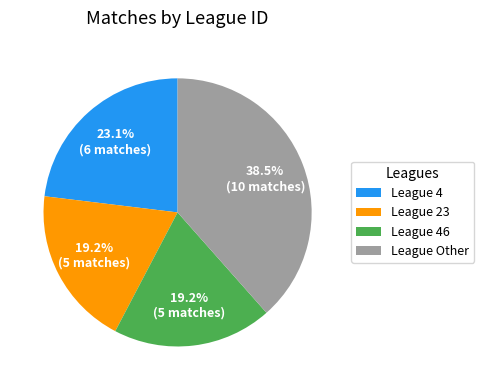

What percentage is NOT represented by League 23?

80.8%